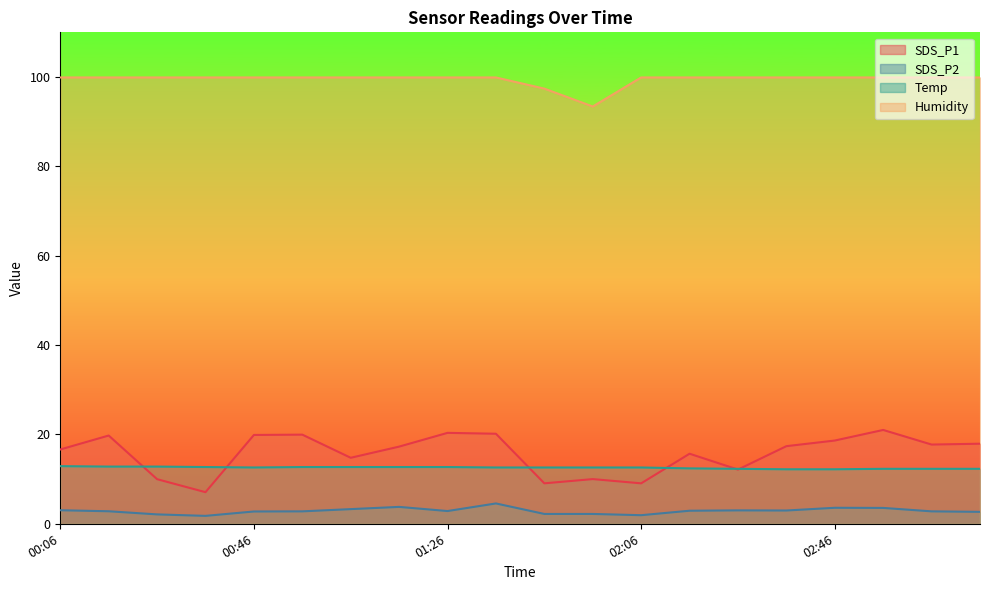

The Temp series shows 12.3 at 03:06. True or false?

True